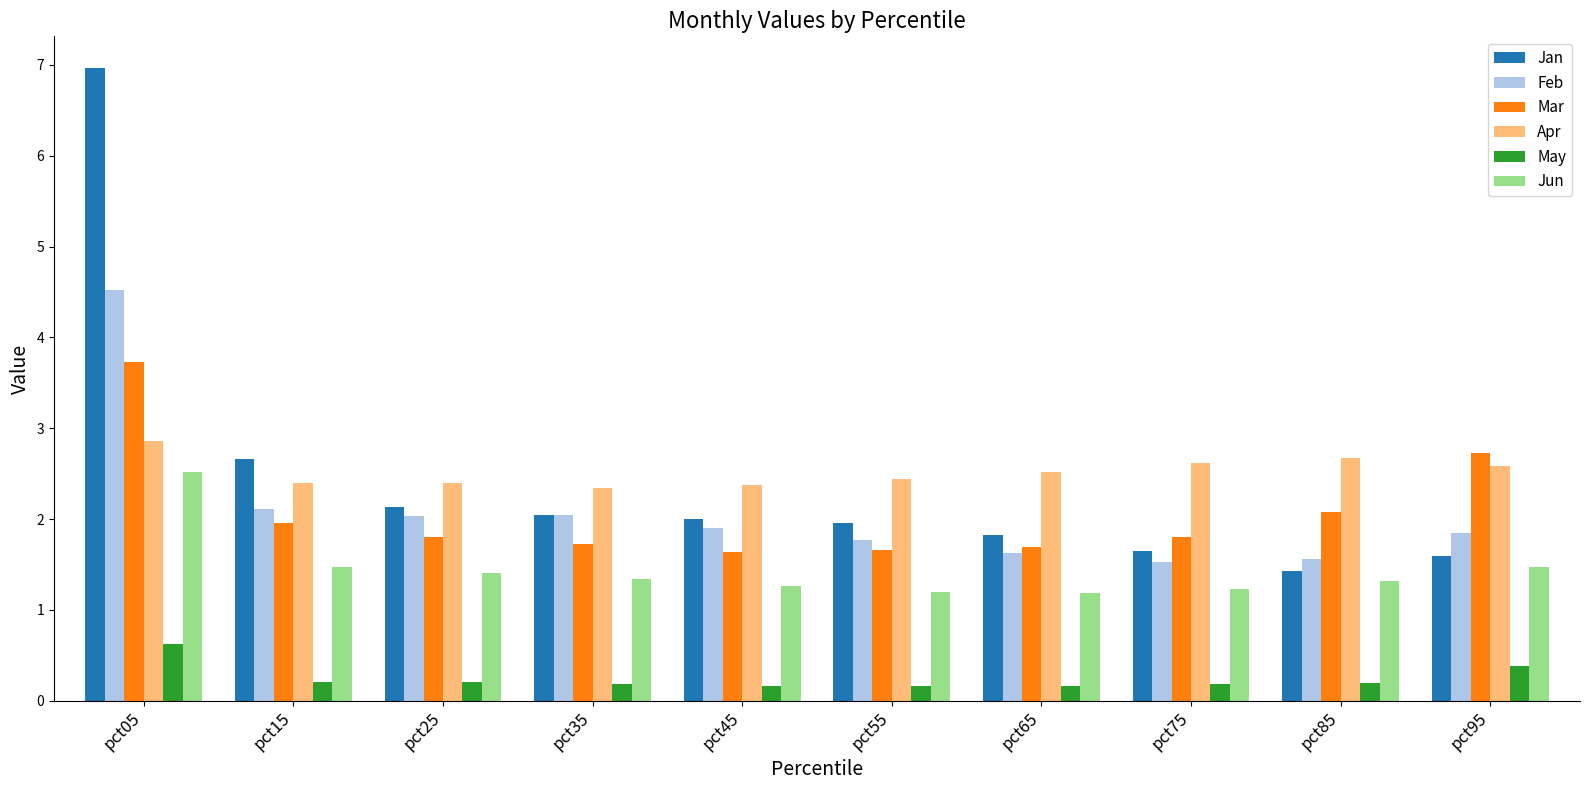

Which series has the largest total across all categories?

Apr